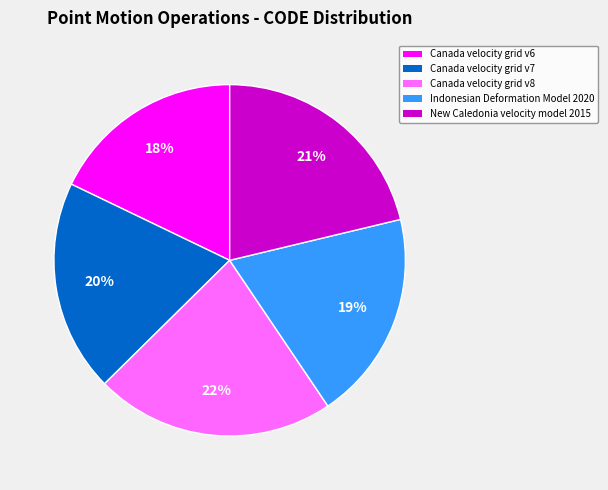

Which has a higher value, Canada velocity grid v6 or Canada velocity grid v8?

Canada velocity grid v8